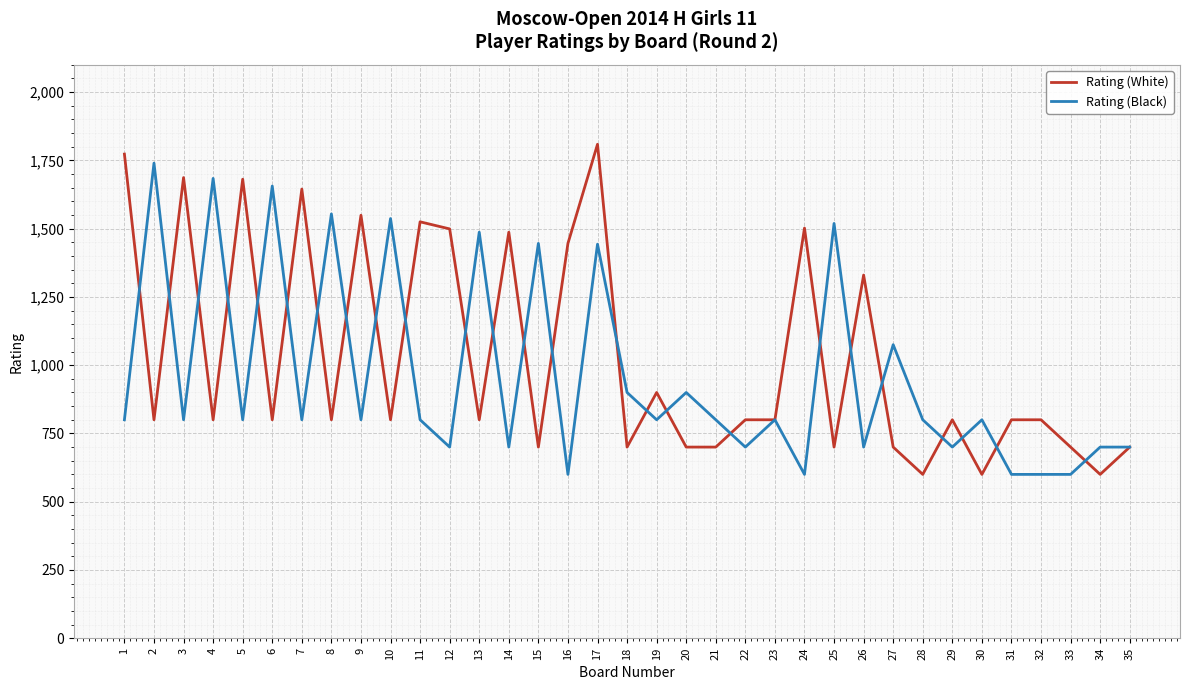

Which series changed the most between 3 and 31?

Rating (White)